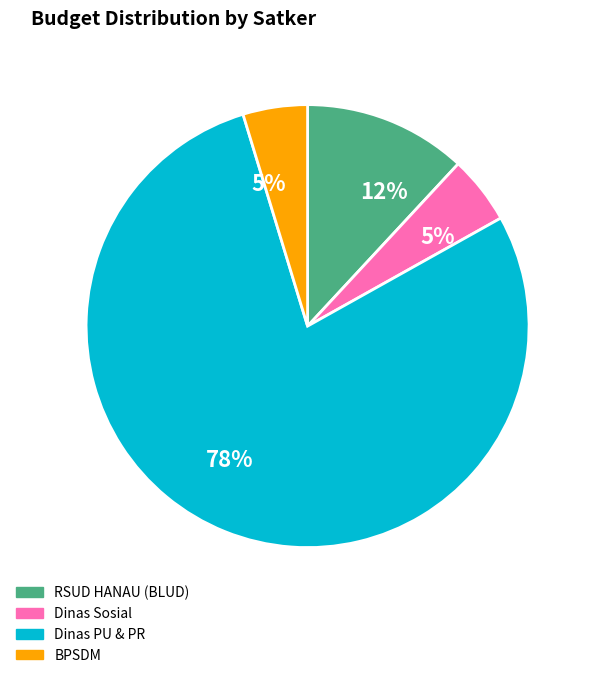

What is the largest slice in the pie chart?

Dinas PU & PR